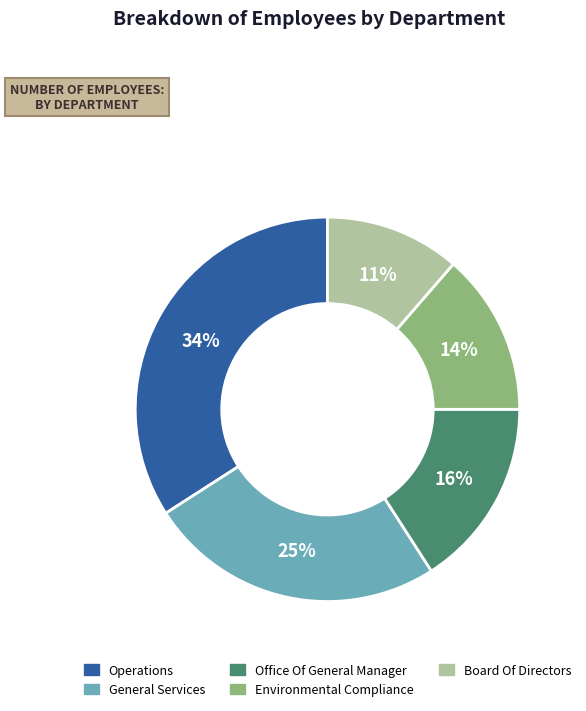

To the nearest percent, what portion does General Services represent?

25%